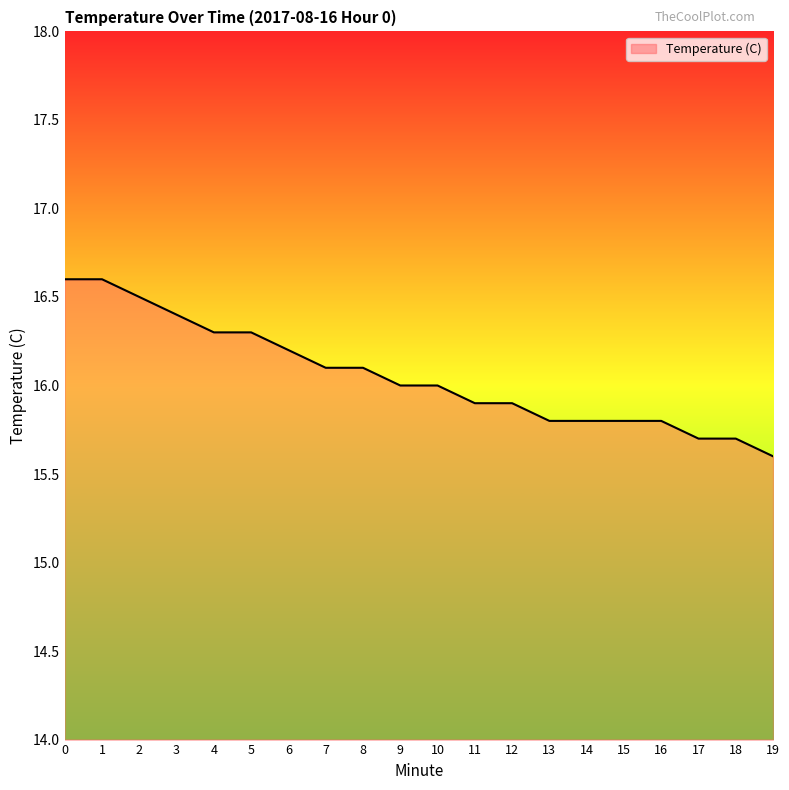

What is the difference between the second highest and second lowest values?

0.9